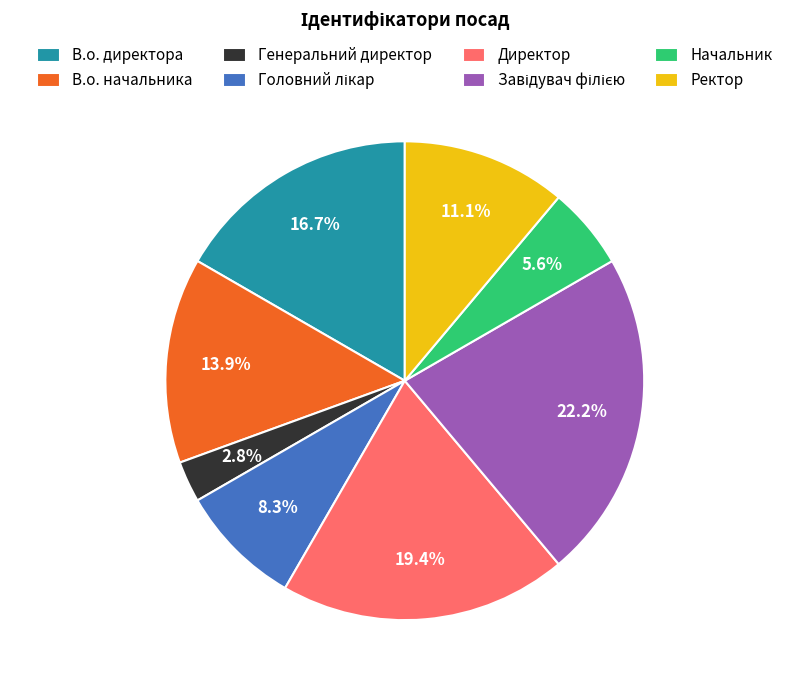

To the nearest percent, what is the average slice percentage?

12%